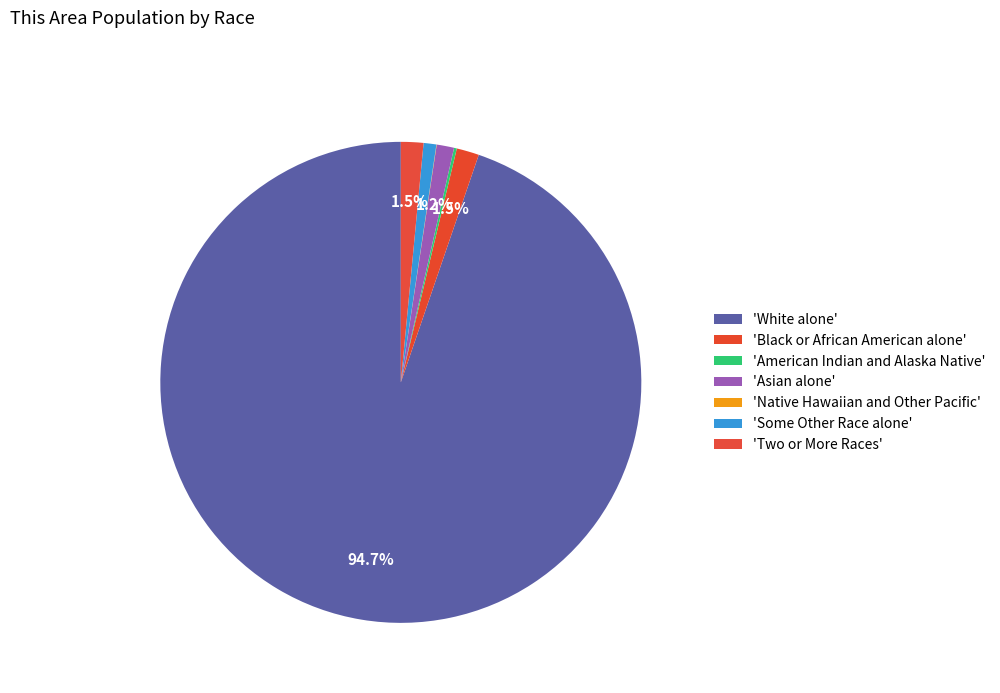

Count the number of slices in the pie.

7